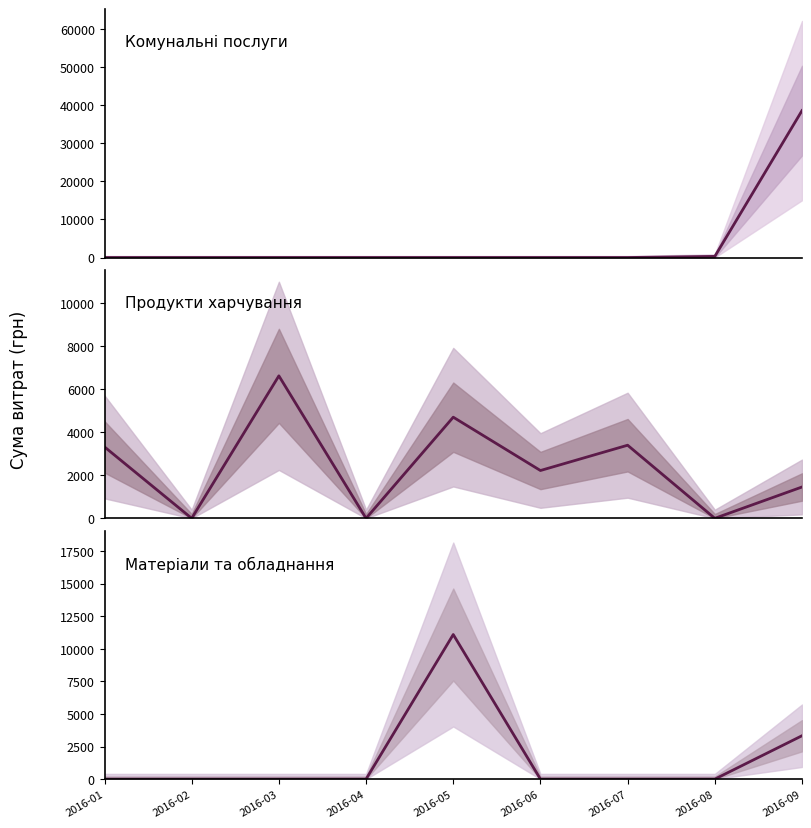

Which category has the lowest value in the Продукти харчування series?

2016-02